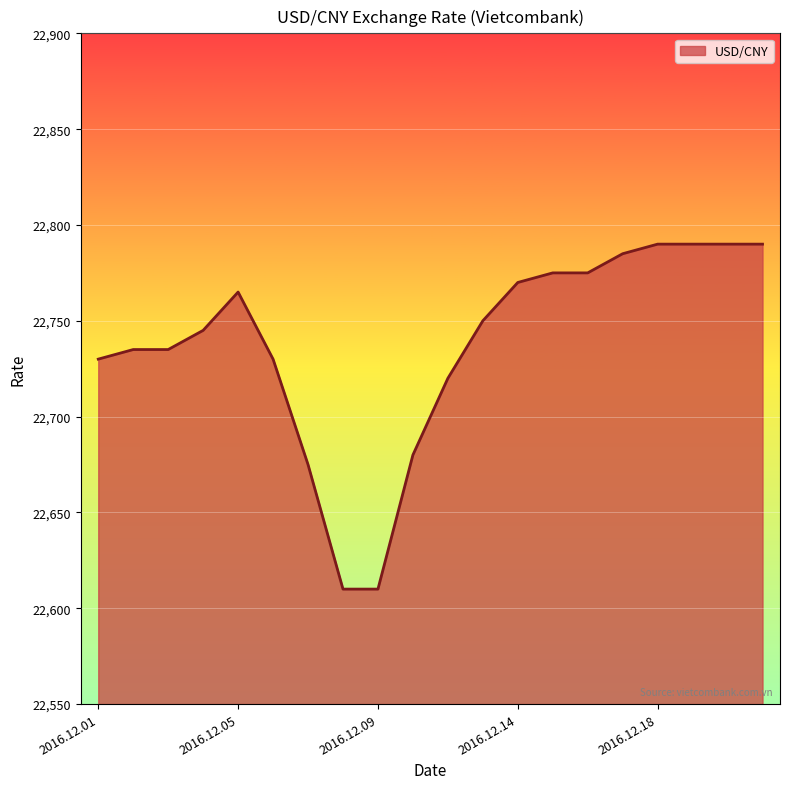

What is the difference between the maximum and minimum values?

180